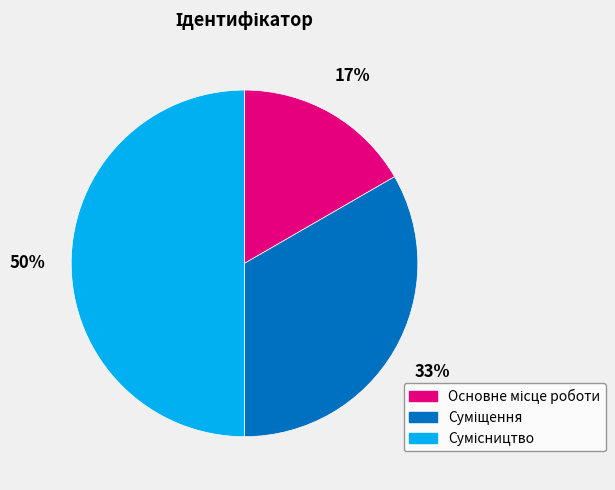

To the nearest percent, what is the average slice percentage?

33%